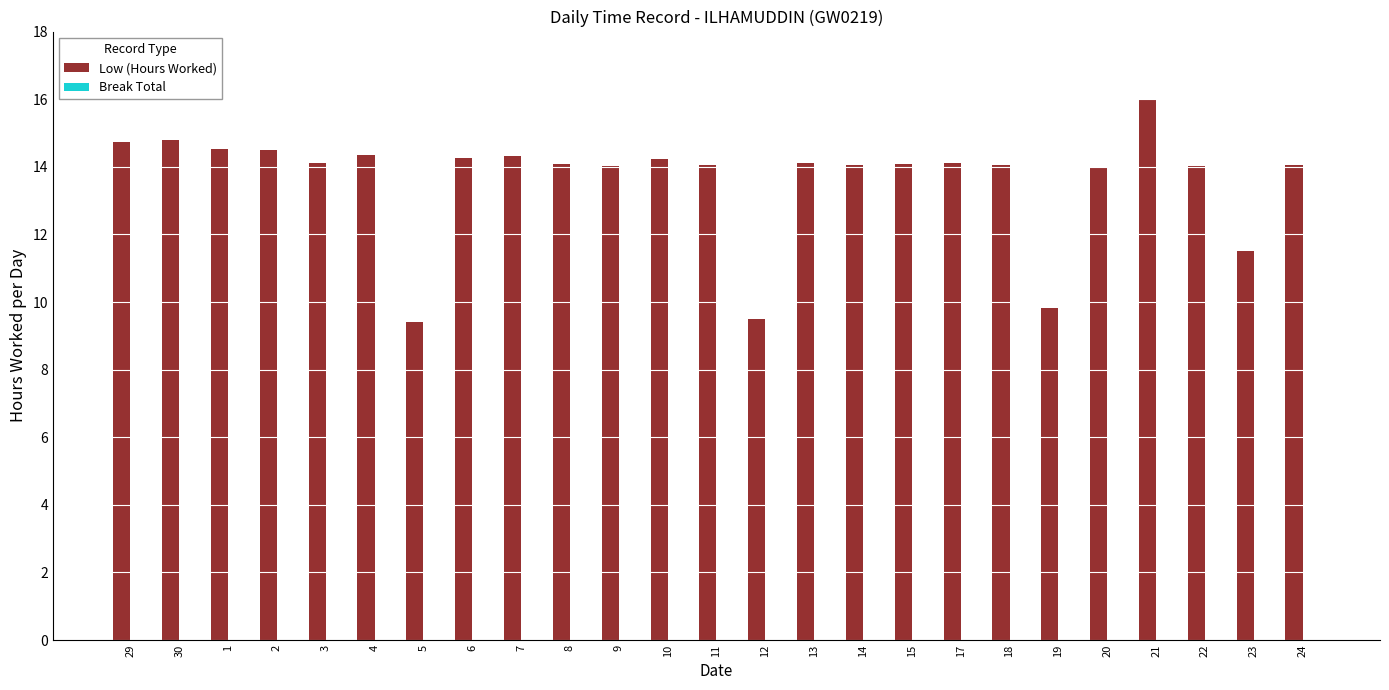

Approximately how many times larger is the value at 30 compared to 9?

1.1